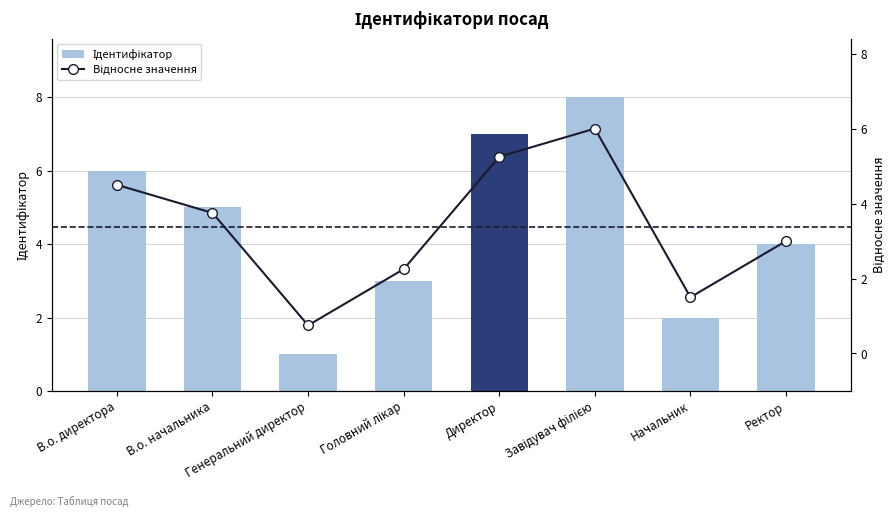

Count the number of categories in the chart.

8